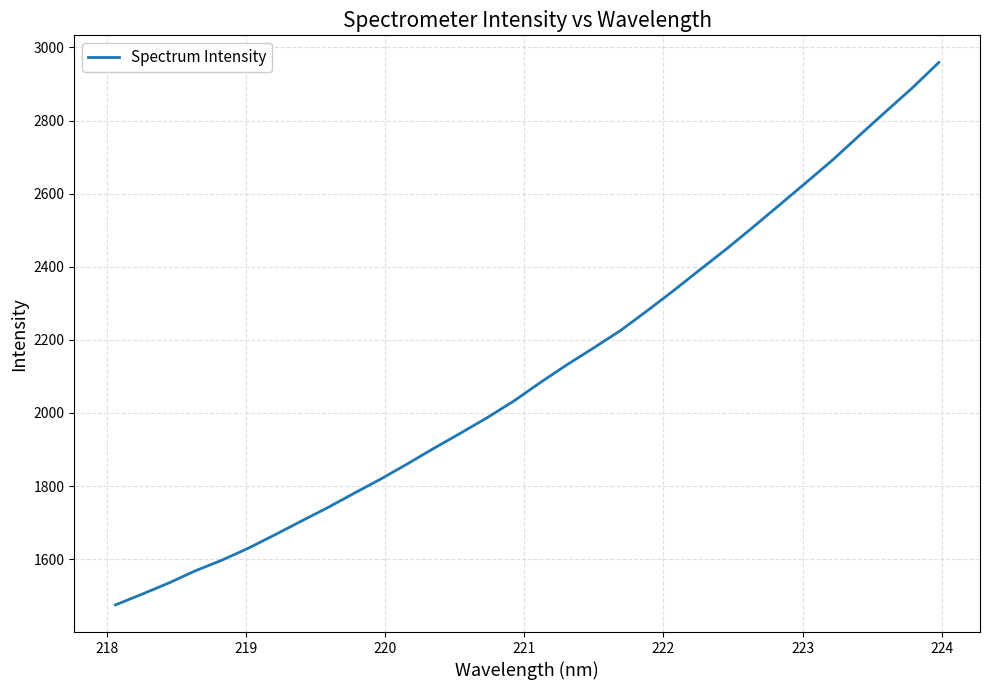

What is the minimum value shown in the chart?

1475.0